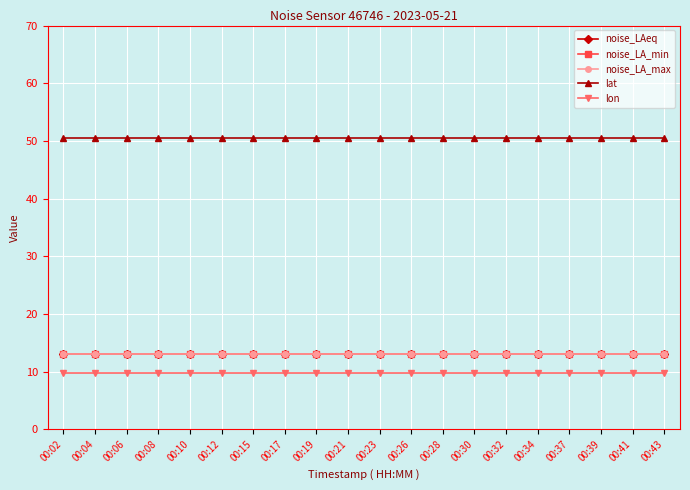

What is the value of the noise_LA_max point at the 15th from the left?

13.0